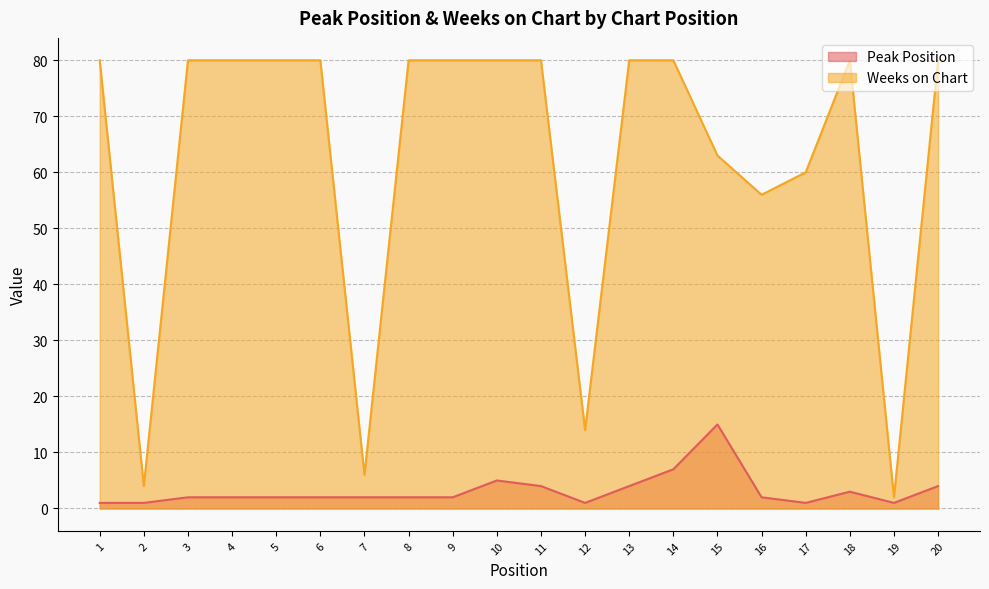

Which series has the largest total across all categories?

Weeks on Chart